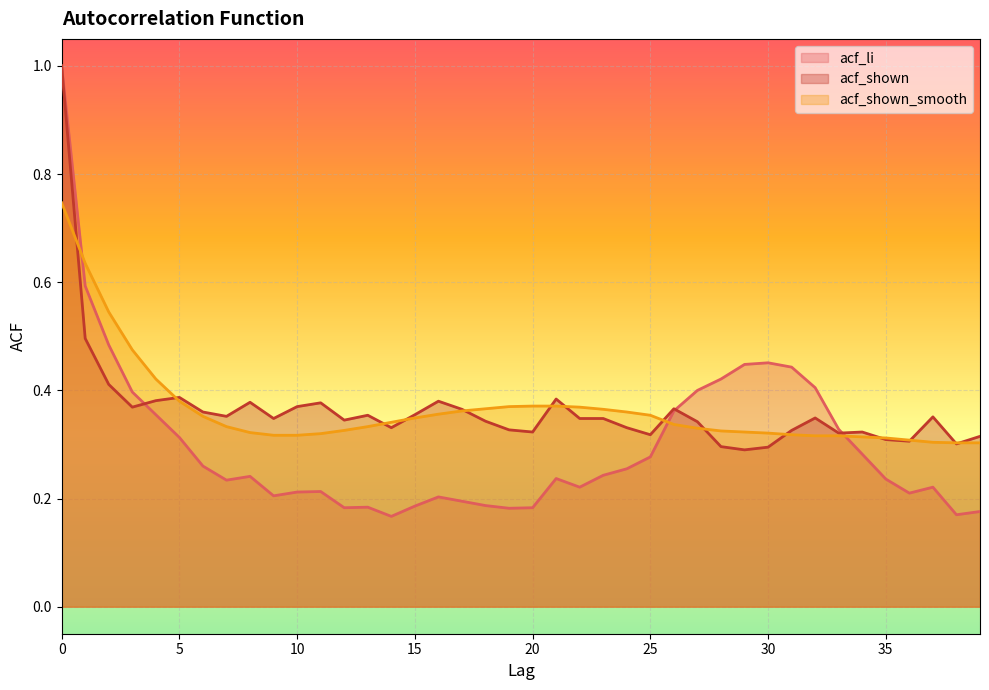

Which series has the widest spread of values?

acf_li